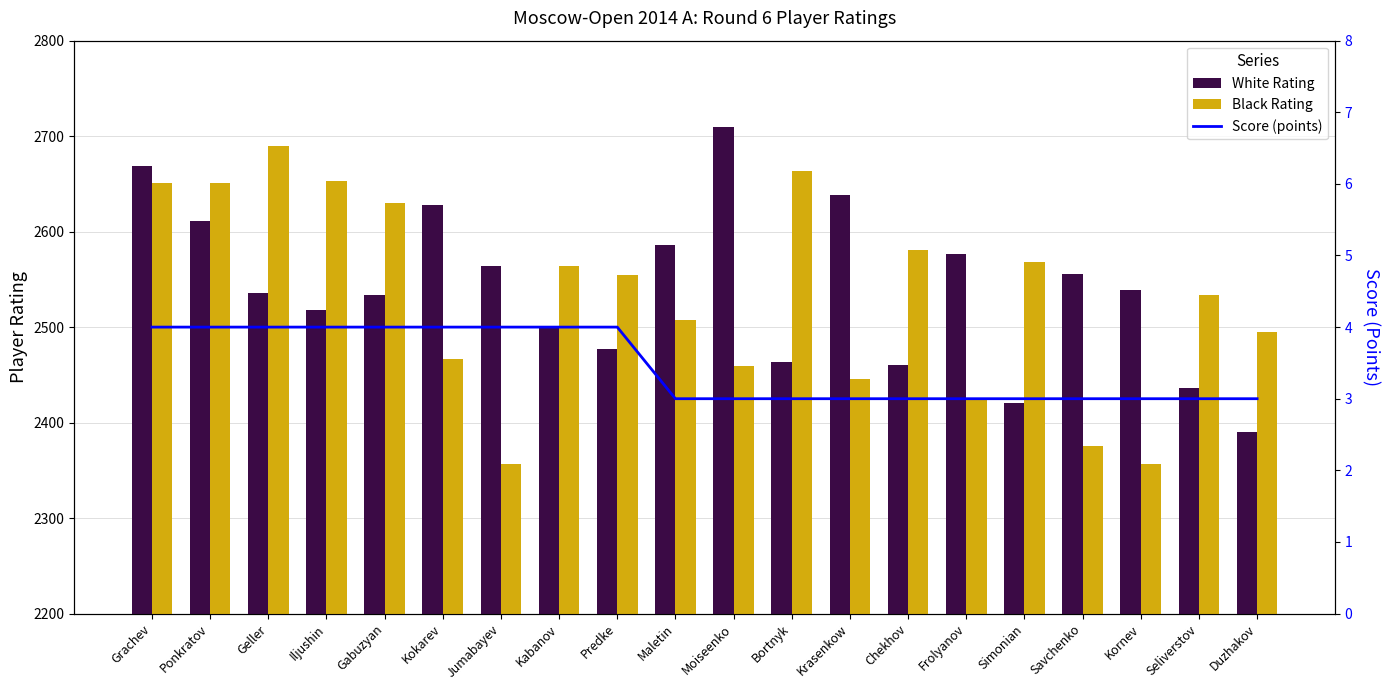

Reading left to right, extract all data points from this chart.

White Rating: Grachev=2669	Ponkratov=2611	Geller=2536	Iljushin=2518	Gabuzyan=2534	Kokarev=2628	Jumabayev=2564	Kabanov=2501	Predke=2477	Maletin=2586	Moiseenko=2710	Bortnyk=2463	Krasenkow=2638	Chekhov=2460	Frolyanov=2577	Simonian=2421	Savchenko=2556	Kornev=2539	Seliverstov=2436	Duzhakov=2390
Black Rating: Grachev=2651	Ponkratov=2651	Geller=2690	Iljushin=2653	Gabuzyan=2630	Kokarev=2467	Jumabayev=2357	Kabanov=2564	Predke=2555	Maletin=2507	Moiseenko=2459	Bortnyk=2663	Krasenkow=2446	Chekhov=2581	Frolyanov=2426	Simonian=2568	Savchenko=2375	Kornev=2357	Seliverstov=2534	Duzhakov=2495
Score (points): Grachev=4	Ponkratov=4	Geller=4	Iljushin=4	Gabuzyan=4	Kokarev=4	Jumabayev=4	Kabanov=4	Predke=4	Maletin=3	Moiseenko=3	Bortnyk=3	Krasenkow=3	Chekhov=3	Frolyanov=3	Simonian=3	Savchenko=3	Kornev=3	Seliverstov=3	Duzhakov=3